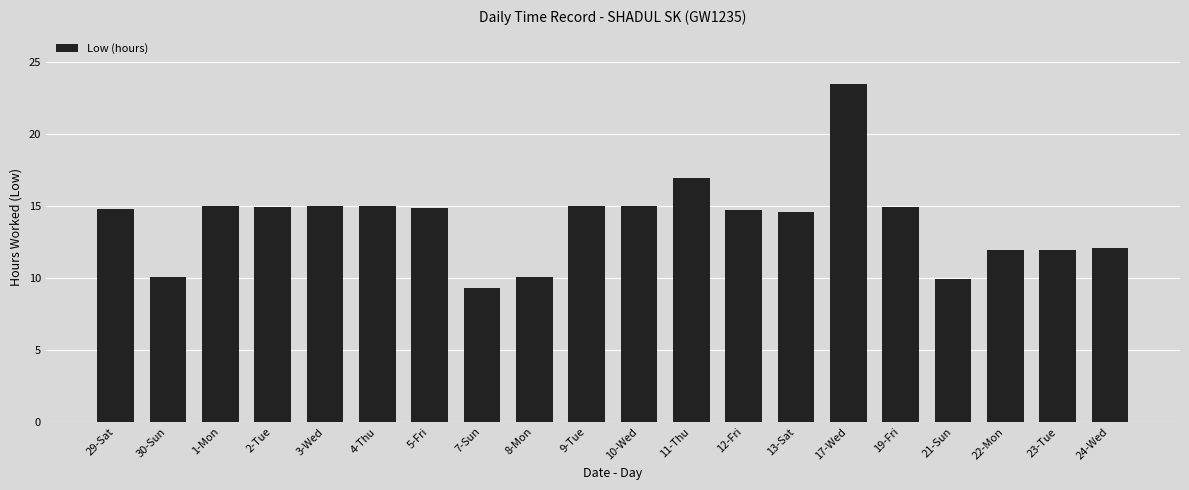

What is the change in value from 17-Wed to 19-Fri?

-8.6